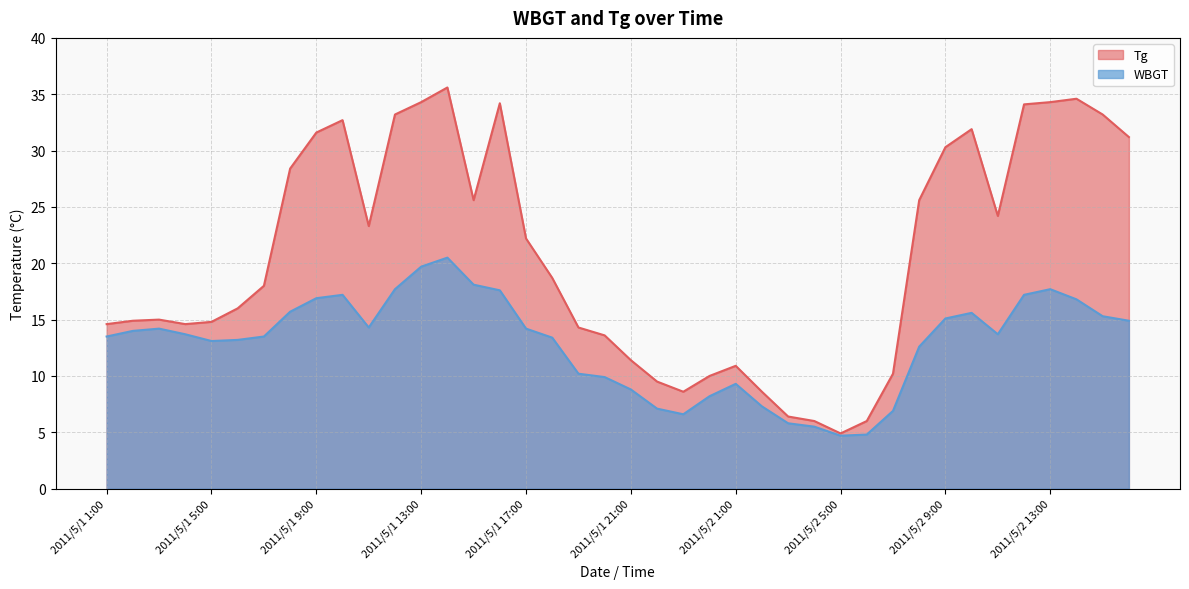

True or false: WBGT and Tg intersect in this chart.

False